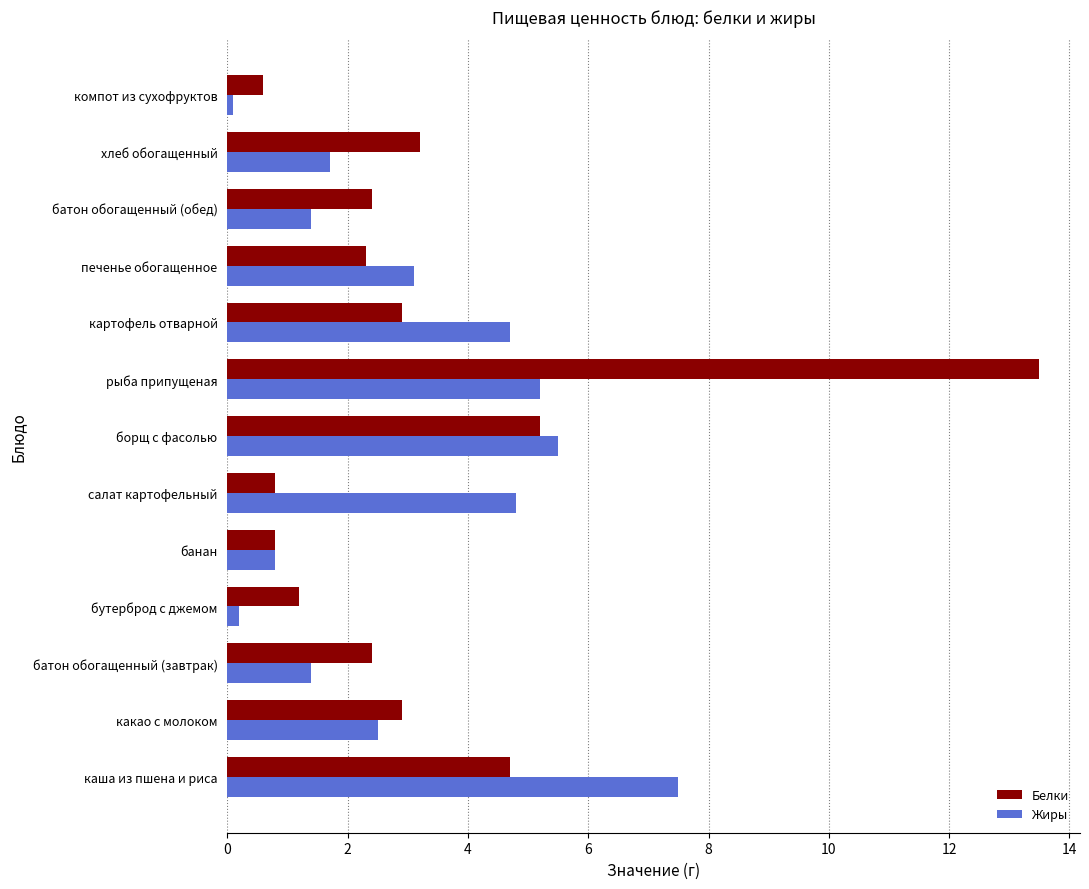

What is the difference between the highest and lowest values at картофель отварной?

1.8